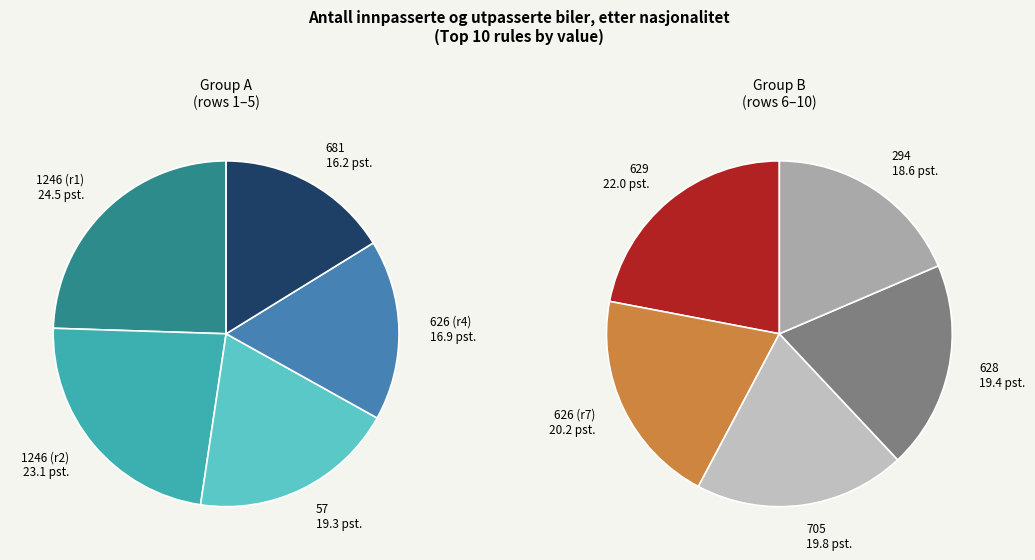

Combined, do 90 and 17 account for over 50%?

No